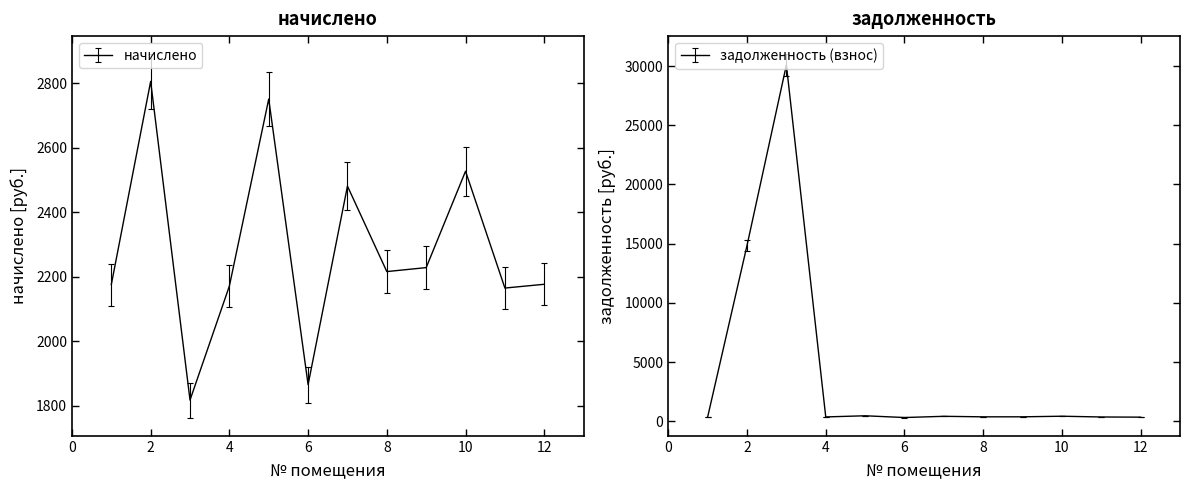

What is the value of the задолженность (взнос) point at the 5th from the left?

458.6